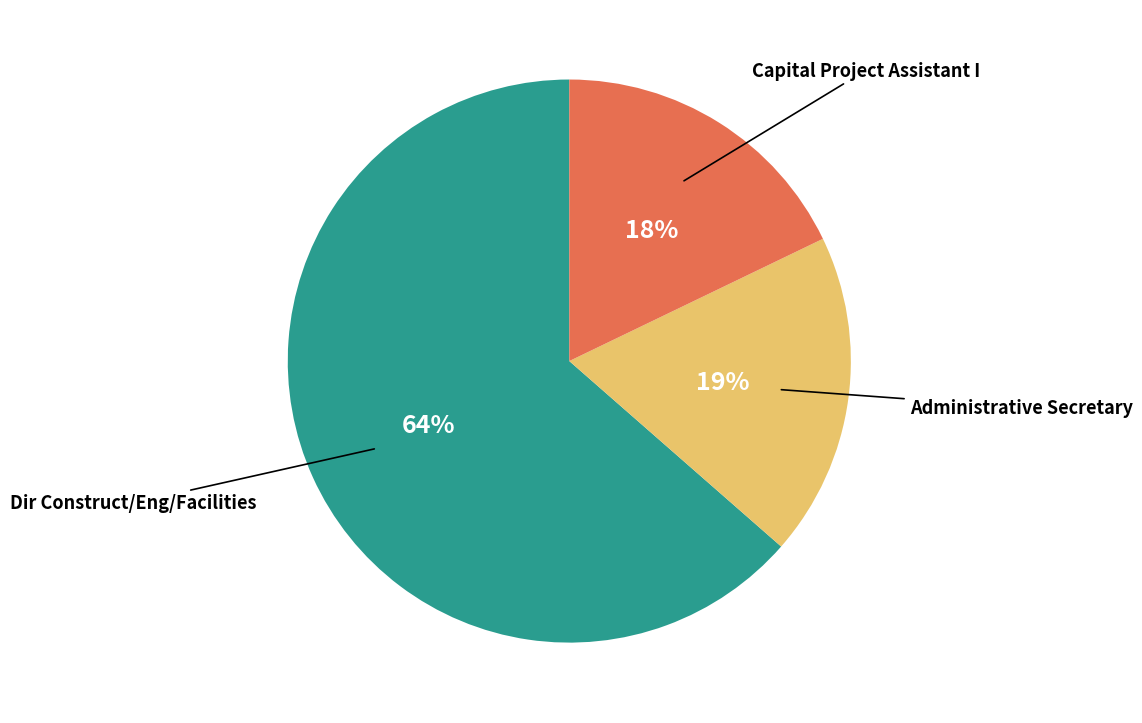

To the nearest percent, what is the difference between the largest and smallest slice percentages?

46%